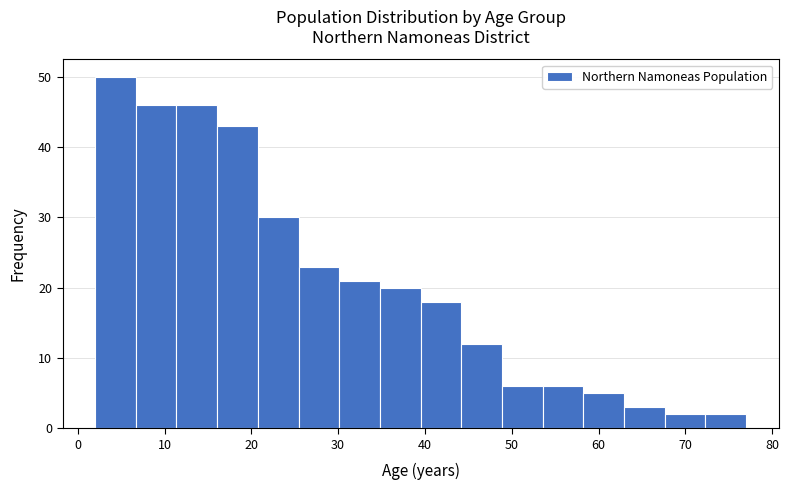

Over which range of the x-axis is the bar tallest?

2 to 7